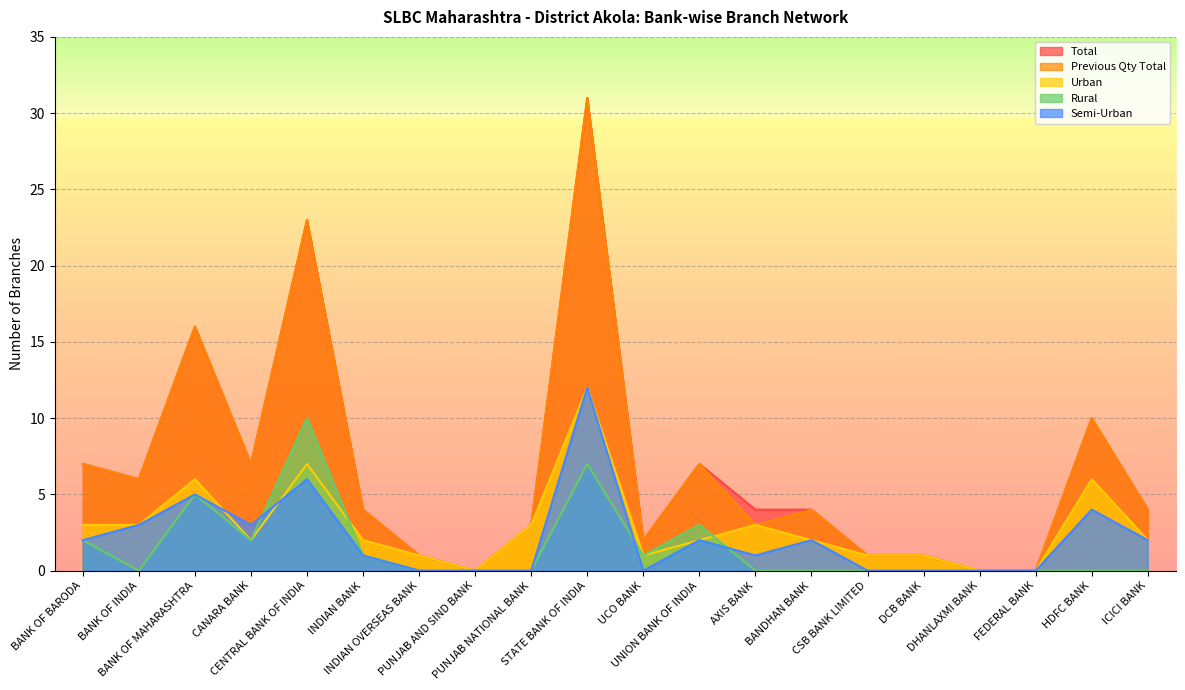

Which label corresponds to the smallest value in the chart?

PUNJAB AND SIND BANK